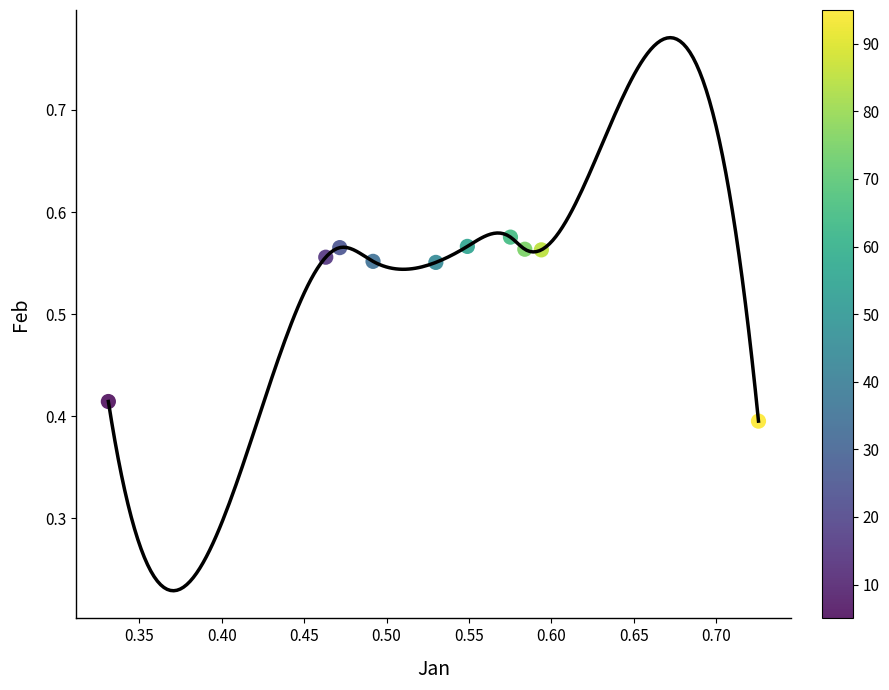

What is the average Y value?

0.5